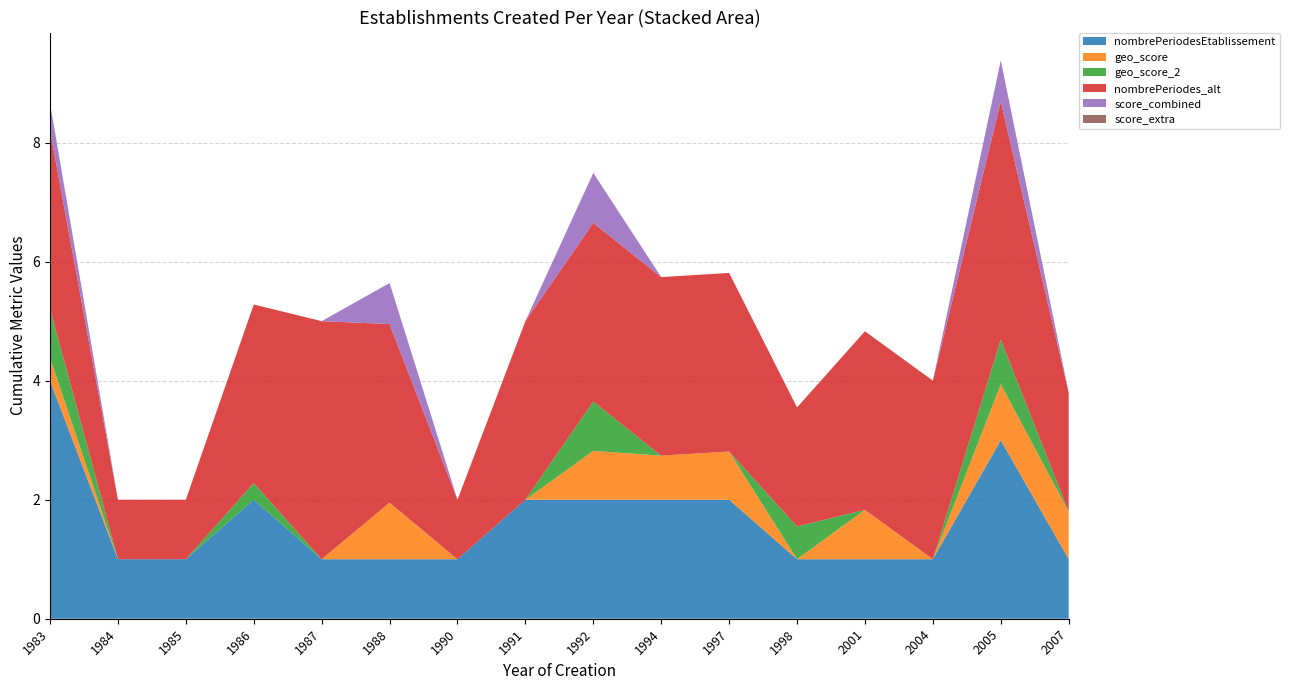

Reading left to right, what are all the values shown in this chart?

nombrePeriodesEtablissement: 1983=4.0	1984=1.0	1985=1.0	1986=2.0	1987=1.0	1988=1.0	1990=1.0	1991=2.0	1992=2.0	1994=2.0	1997=2.0	1998=1.0	2001=1.0	2004=1.0	2005=3.0	2007=1.0
geo_score: 1983=0.4	1984=0.0	1985=0.0	1986=0.0	1987=0.0	1988=0.9	1990=0.0	1991=0.0	1992=0.8	1994=0.7	1997=0.8	1998=0.0	2001=0.8	2004=0.0	2005=0.9	2007=0.8
geo_score_2: 1983=0.8	1984=0.0	1985=0.0	1986=0.3	1987=0.0	1988=0.0	1990=0.0	1991=0.0	1992=0.8	1994=0.0	1997=0.0	1998=0.6	2001=0.0	2004=0.0	2005=0.8	2007=0.0
nombrePeriodes_alt: 1983=3.0	1984=1.0	1985=1.0	1986=3.0	1987=4.0	1988=3.0	1990=1.0	1991=3.0	1992=3.0	1994=3.0	1997=3.0	1998=2.0	2001=3.0	2004=3.0	2005=4.0	2007=2.0
score_combined: 1983=0.5	1984=0.0	1985=0.0	1986=0.0	1987=0.0	1988=0.7	1990=0.0	1991=0.0	1992=0.8	1994=0.0	1997=0.0	1998=0.0	2001=0.0	2004=0.0	2005=0.7	2007=0.0
score_extra: 1983=0.0	1984=0.0	1985=0.0	1986=0.0	1987=0.0	1988=0.0	1990=0.0	1991=0.0	1992=0.0	1994=0.0	1997=0.0	1998=0.0	2001=0.0	2004=0.0	2005=0.0	2007=0.0